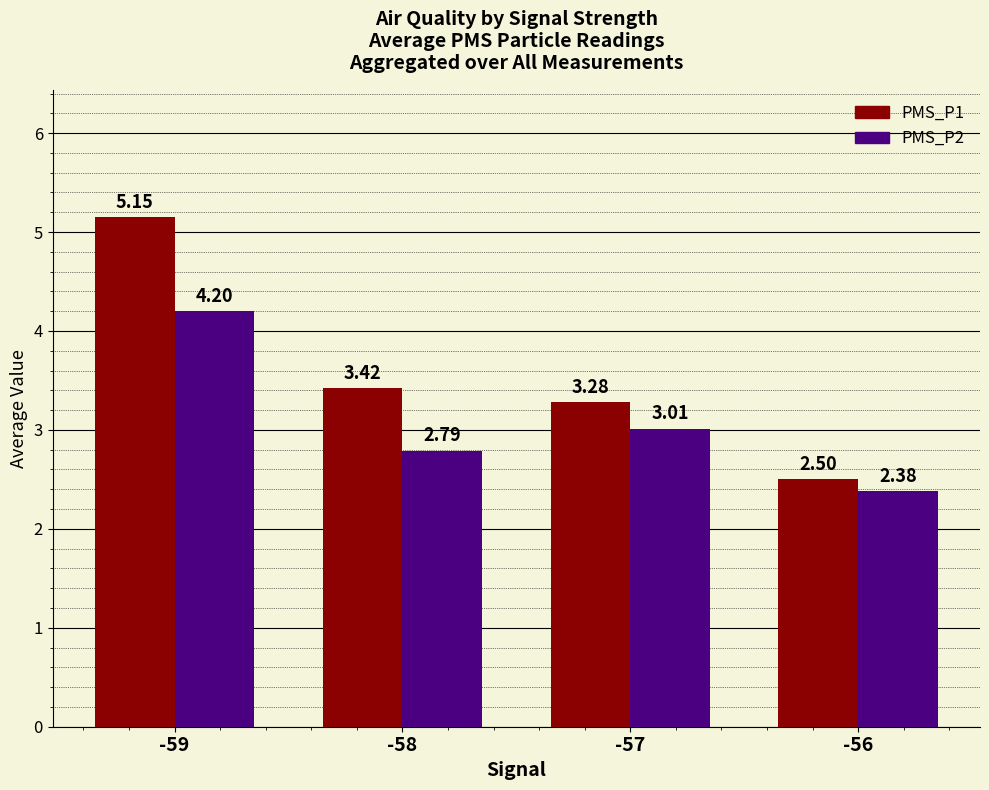

Which series has the largest total across all categories?

PMS_P1